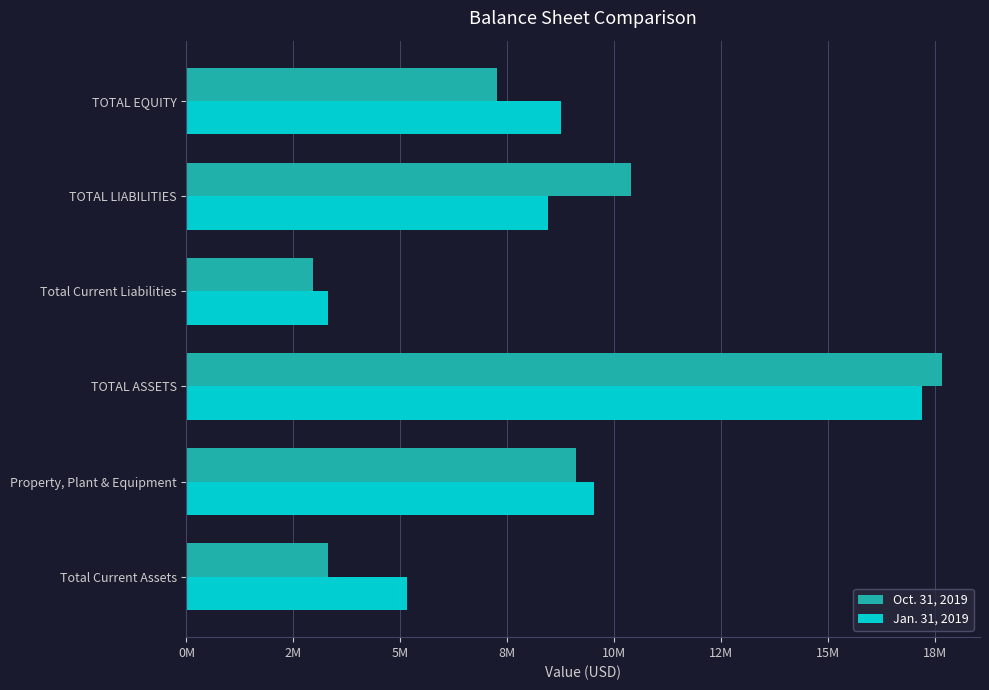

What are all the series names shown in the legend?

Oct. 31, 2019, Jan. 31, 2019